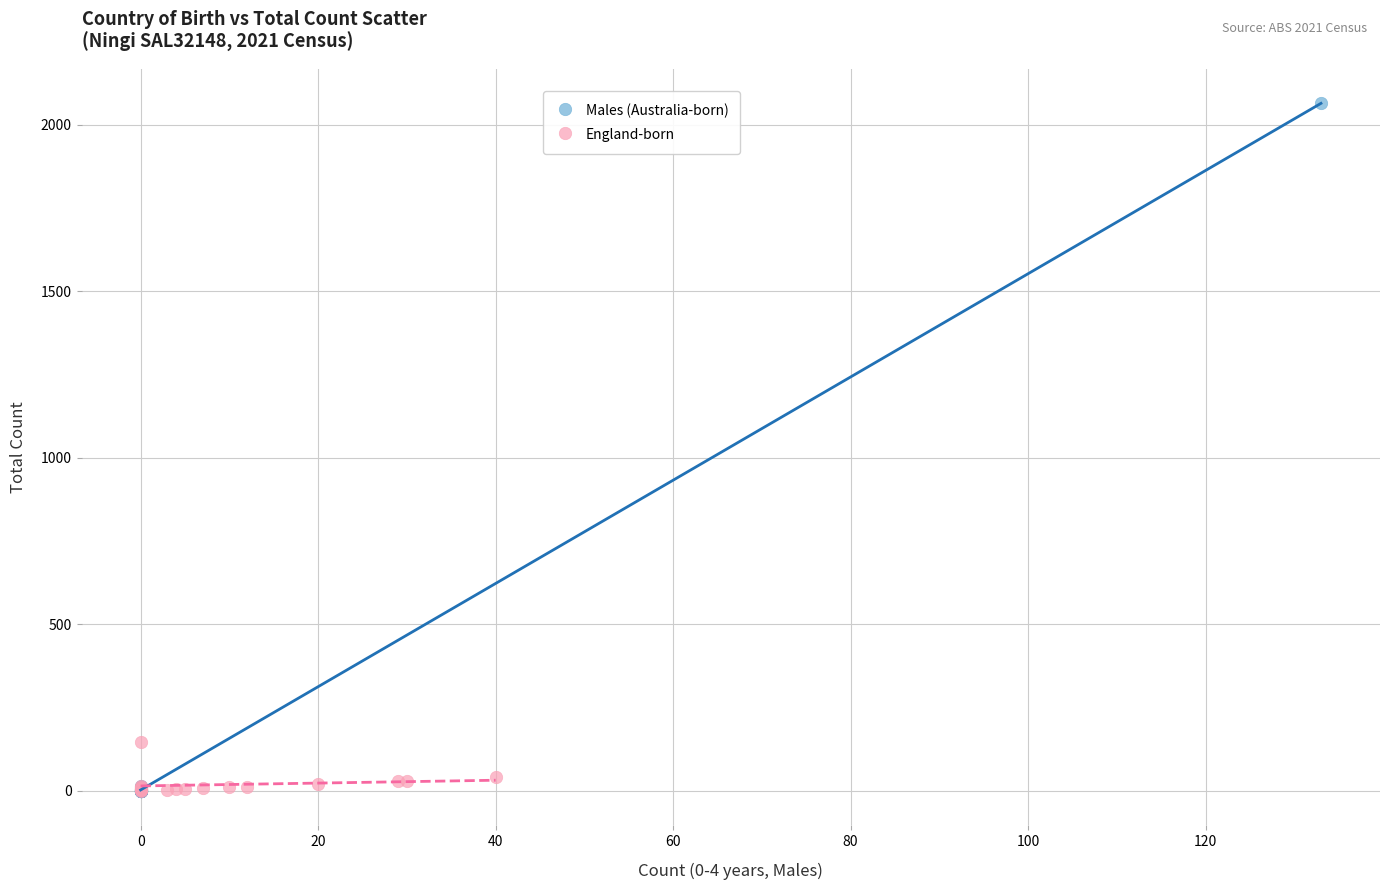

Which series reaches the maximum Y coordinate?

Males (Australia-born)